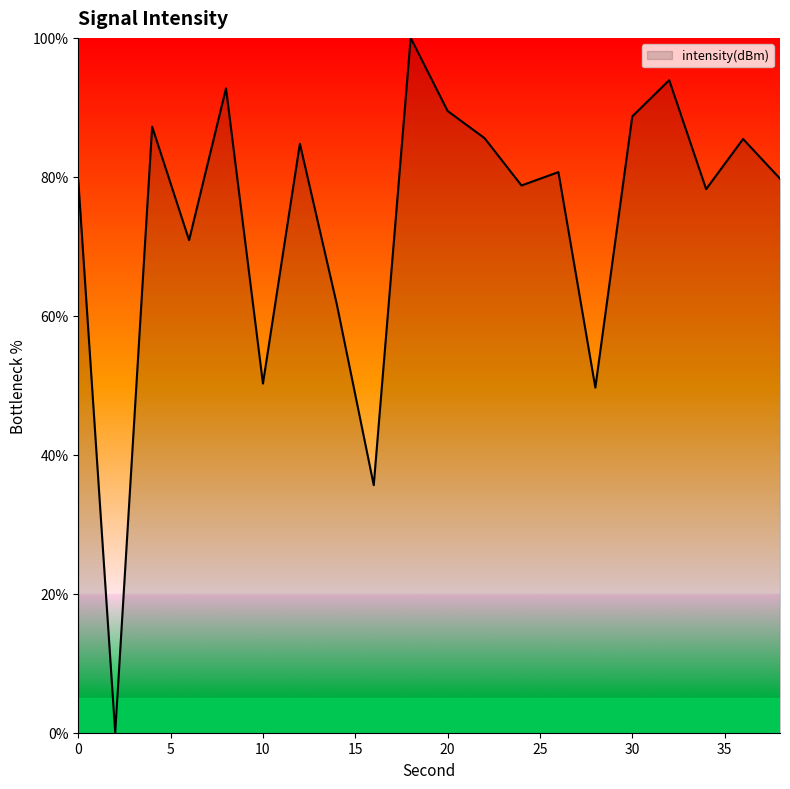

How many lines are shown in the chart?

1